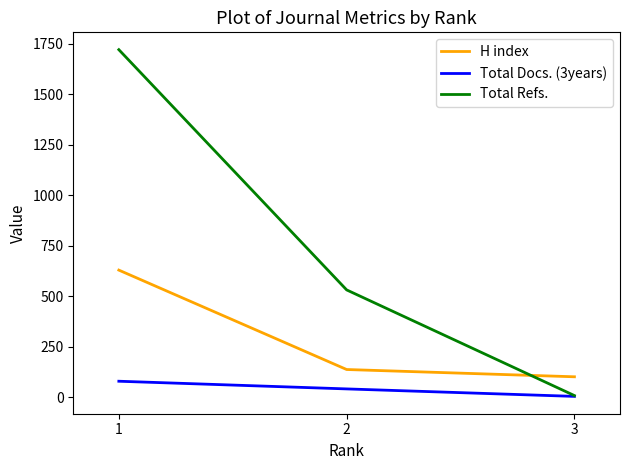

List the series in order of their overall mean, highest first.

Total Refs., H index, Total Docs. (3years)